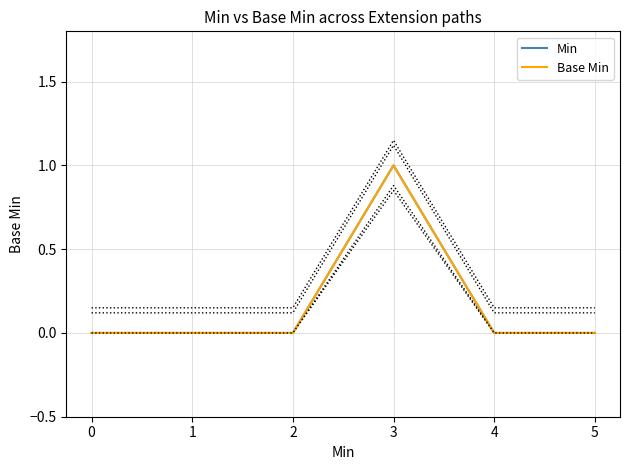

Which series has the widest spread of values?

Min